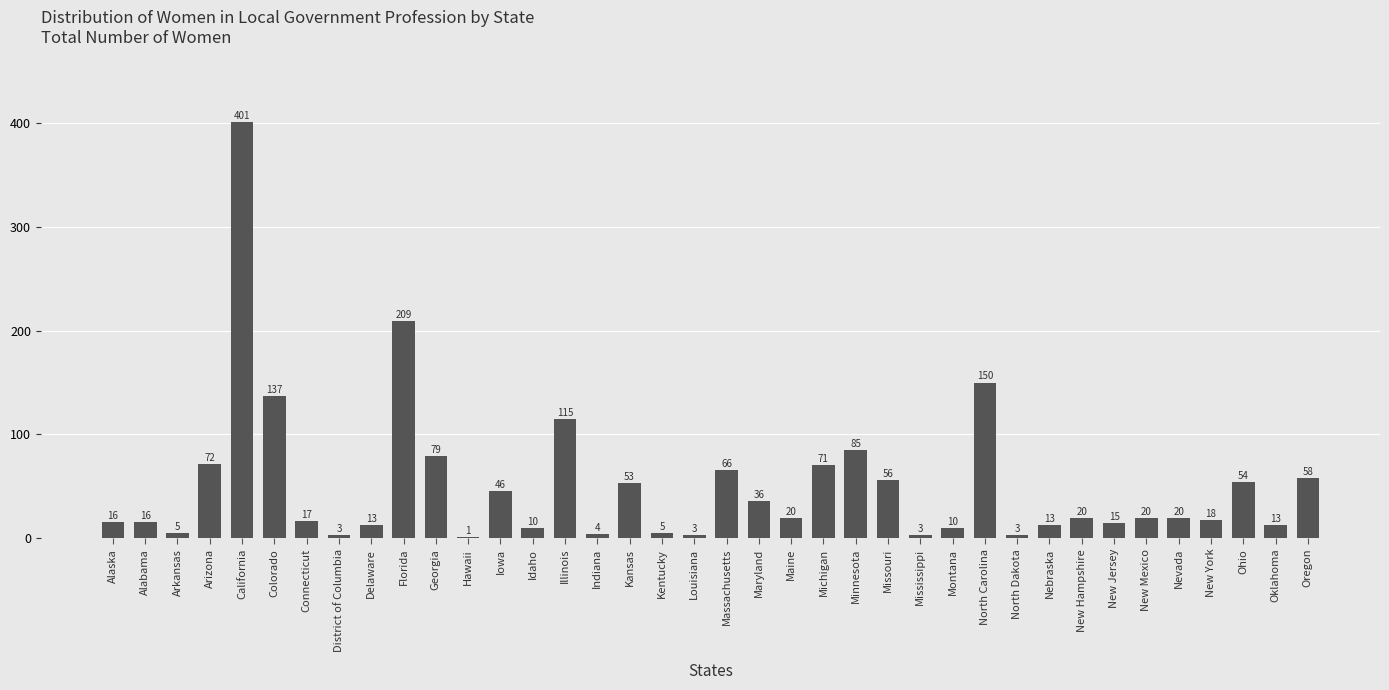

Reading right to left, transcribe all the data shown in this chart.

Oregon=58	Oklahoma=13	Ohio=54	New York=18	Nevada=20	New Mexico=20	New Jersey=15	New Hampshire=20	Nebraska=13	North Dakota=3	North Carolina=150	Montana=10	Mississippi=3	Missouri=56	Minnesota=85	Michigan=71	Maine=20	Maryland=36	Massachusetts=66	Louisiana=3	Kentucky=5	Kansas=53	Indiana=4	Illinois=115	Idaho=10	Iowa=46	Hawaii=1	Georgia=79	Florida=209	Delaware=13	District of Columbia=3	Connecticut=17	Colorado=137	California=401	Arizona=72	Arkansas=5	Alabama=16	Alaska=16